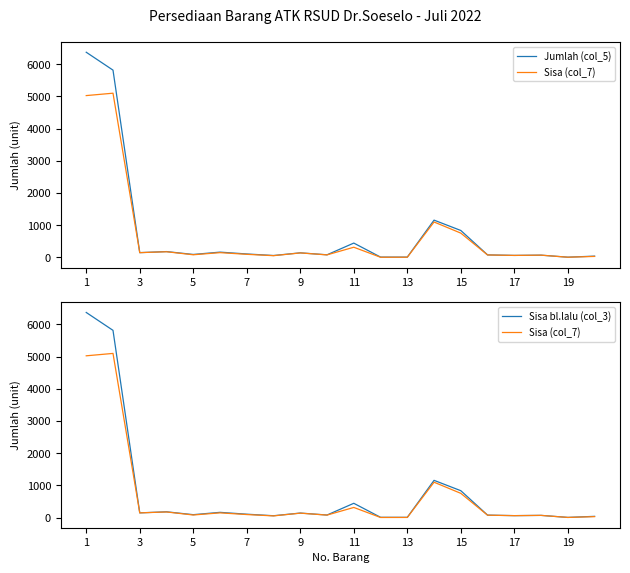

Which series has the largest total across all categories?

Jumlah (col_5)